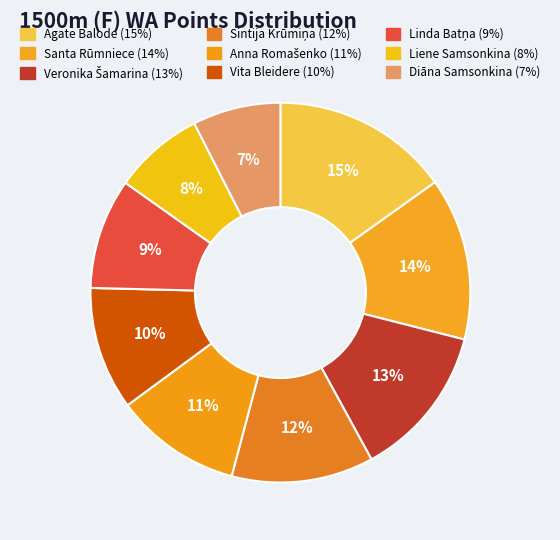

Is Vita Bleidere the majority of the pie?

No